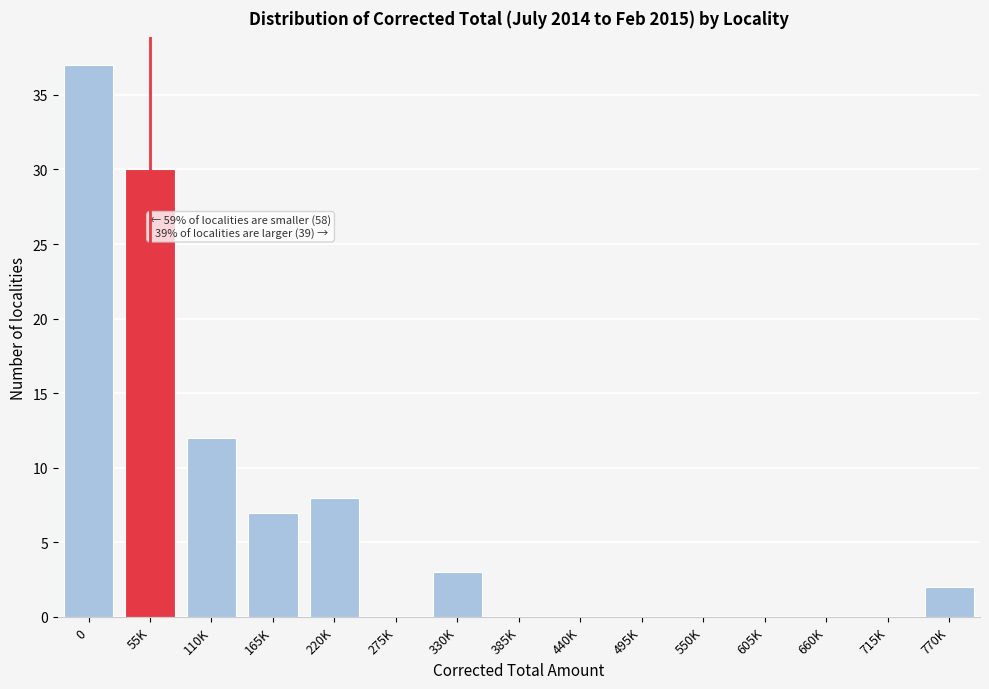

Reading left to right, list all the values displayed in this chart.

0=37	55K=30	110K=12	165K=7	220K=8	275K=0	330K=3	385K=0	440K=0	495K=0	550K=0	605K=0	660K=0	715K=0	770K=2